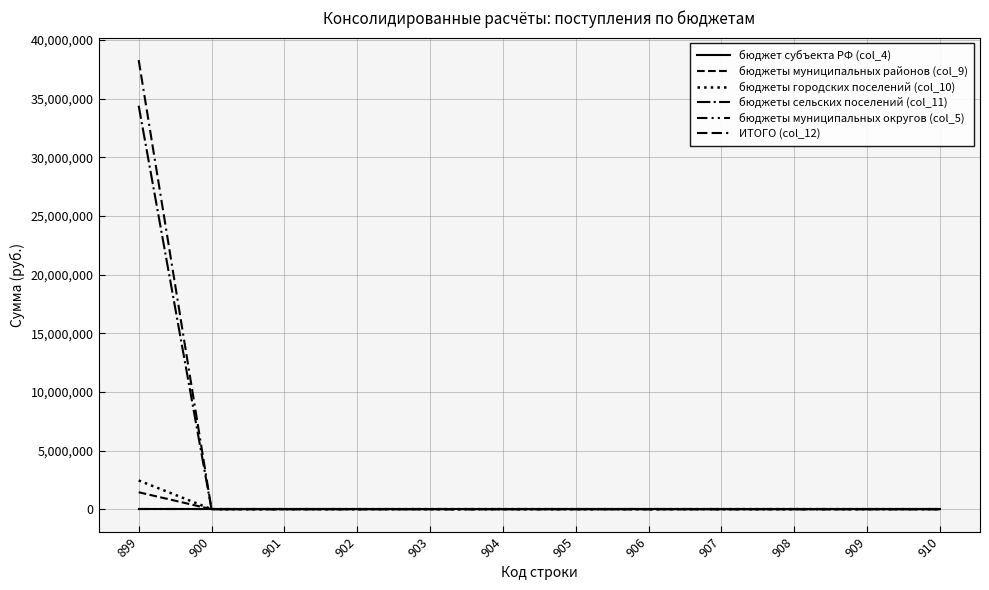

How many lines are shown in the chart?

6